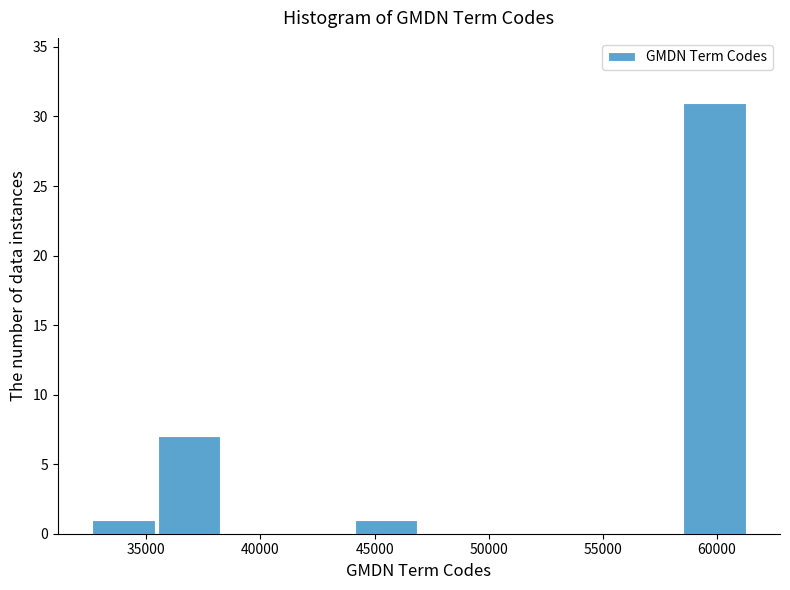

Which range on the x-axis has the tallest bar?

58500 to 61500